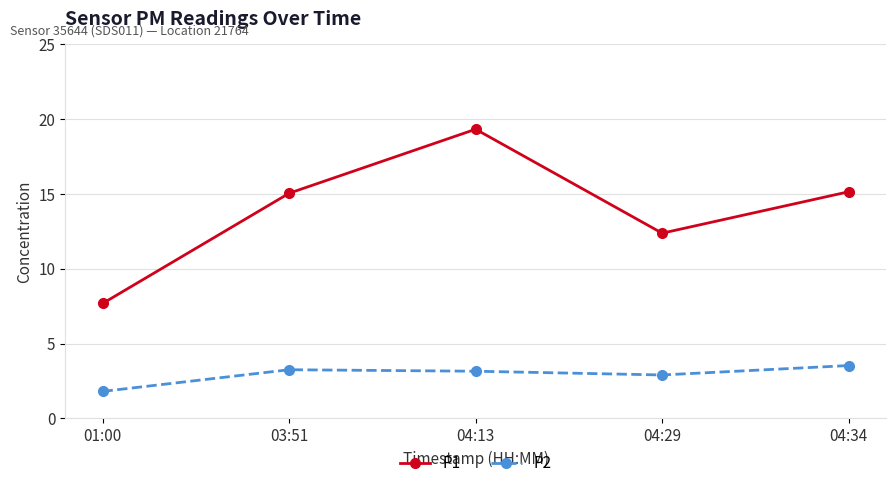

Rank the series by their average value, from lowest to highest.

P2, P1